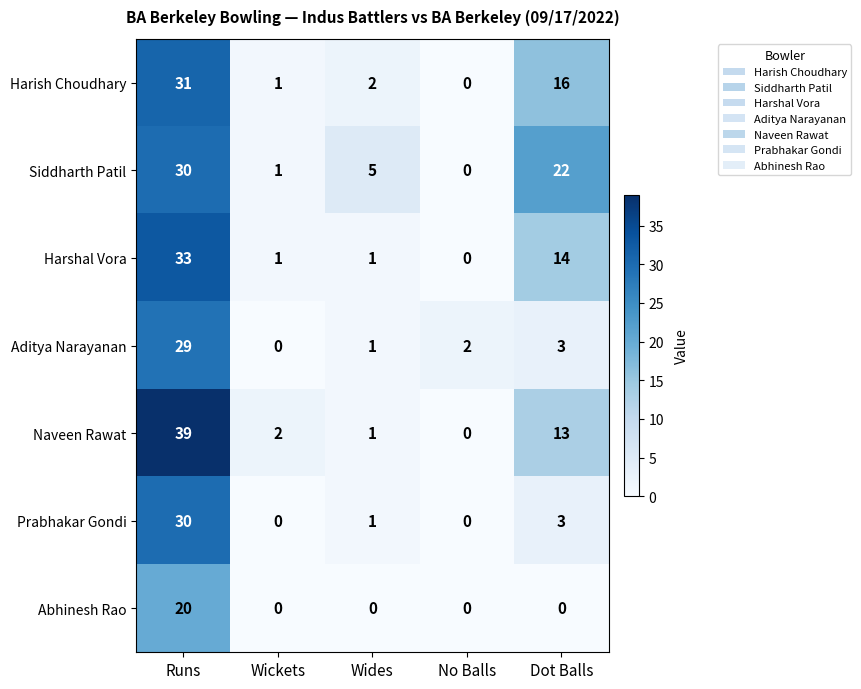

The Harish Choudhary series shows 8 at Dot Balls. True or false?

False